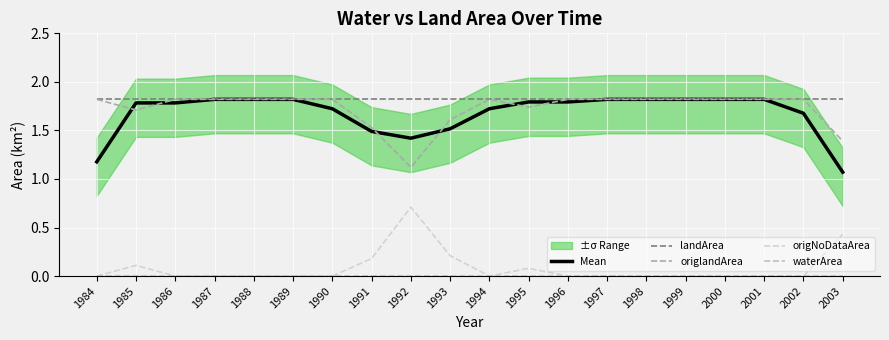

Reading left to right, transcribe all the data shown in this chart.

Mean: 1984=1.2	1985=1.8	1986=1.8	1987=1.8	1988=1.8	1989=1.8	1990=1.7	1991=1.5	1992=1.4	1993=1.5	1994=1.7	1995=1.8	1996=1.8	1997=1.8	1998=1.8	1999=1.8	2000=1.8	2001=1.8	2002=1.7	2003=1.1
landArea: 1984=1.8	1985=1.8	1986=1.8	1987=1.8	1988=1.8	1989=1.8	1990=1.8	1991=1.8	1992=1.8	1993=1.8	1994=1.8	1995=1.8	1996=1.8	1997=1.8	1998=1.8	1999=1.8	2000=1.8	2001=1.8	2002=1.8	2003=1.8
origlandArea: 1984=1.8	1985=1.7	1986=1.8	1987=1.8	1988=1.8	1989=1.8	1990=1.8	1991=1.5	1992=1.1	1993=1.6	1994=1.8	1995=1.7	1996=1.8	1997=1.8	1998=1.8	1999=1.8	2000=1.8	2001=1.8	2002=1.8	2003=1.4
origNoDataArea: 1984=0.0	1985=0.1	1986=0.0	1987=0.0	1988=0.0	1989=0.0	1990=0.0	1991=0.2	1992=0.7	1993=0.2	1994=0.0	1995=0.1	1996=0.0	1997=0.0	1998=0.0	1999=0.0	2000=0.0	2001=0.0	2002=0.0	2003=0.4
waterArea: 1984=0.0	1985=0.0	1986=0.0	1987=0.0	1988=0.0	1989=0.0	1990=0.0	1991=0.0	1992=0.0	1993=0.0	1994=0.0	1995=0.0	1996=0.0	1997=0.0	1998=0.0	1999=0.0	2000=0.0	2001=0.0	2002=0.0	2003=0.0